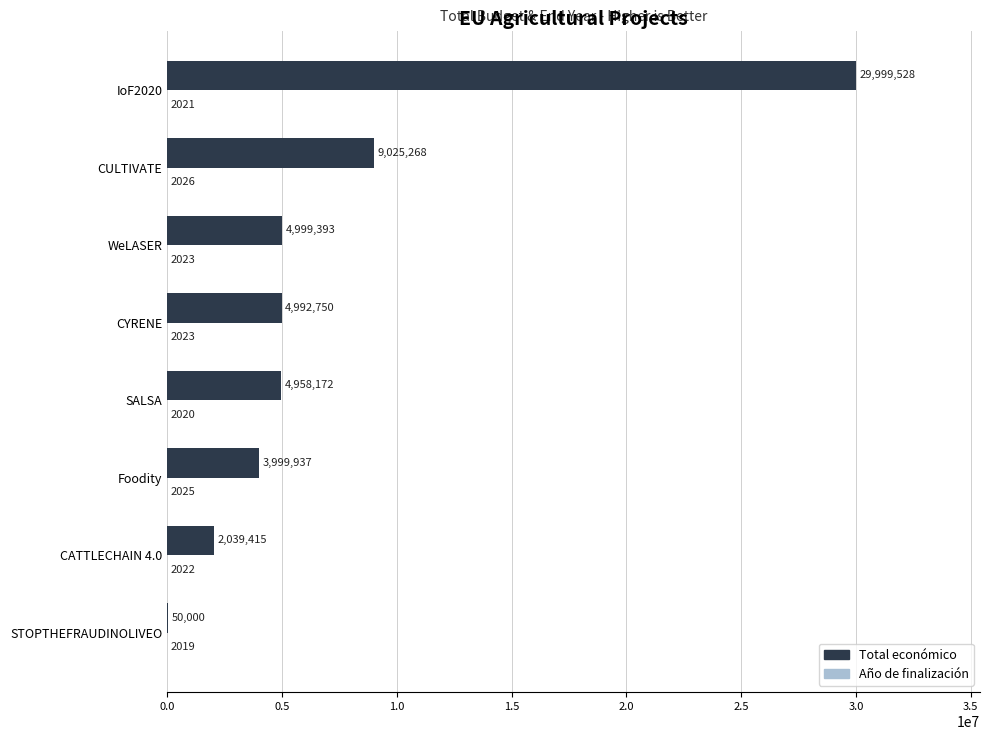

What is the maximum value for Total económico?

29999528